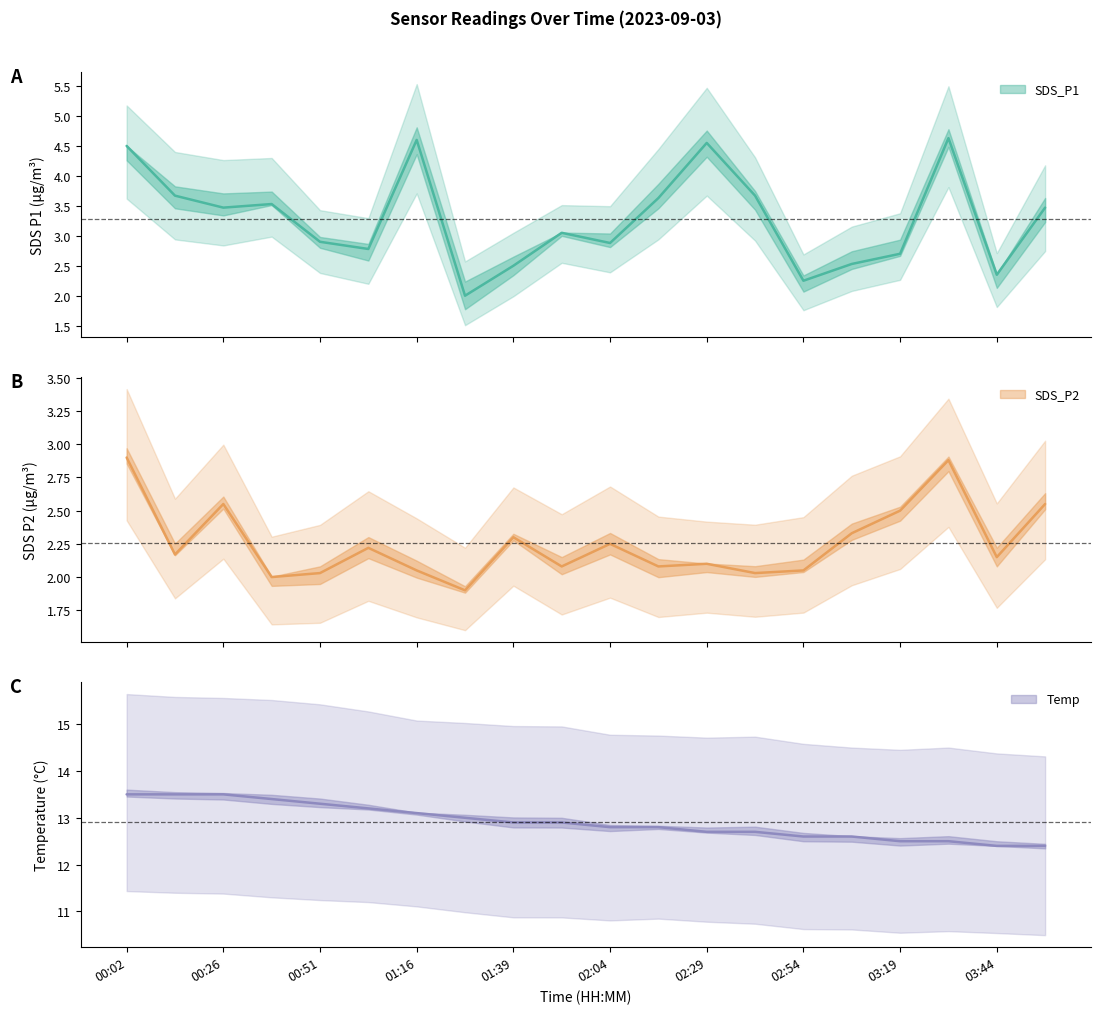

How many interior local peaks does the SDS_P2 series have?

6